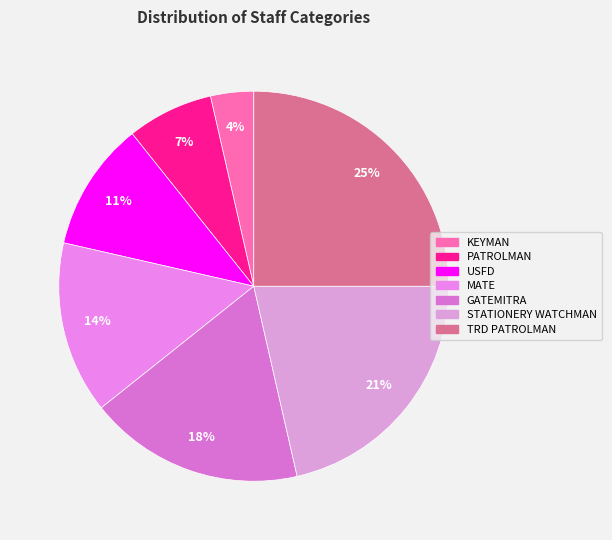

Which category has the smallest portion of the pie?

KEYMAN